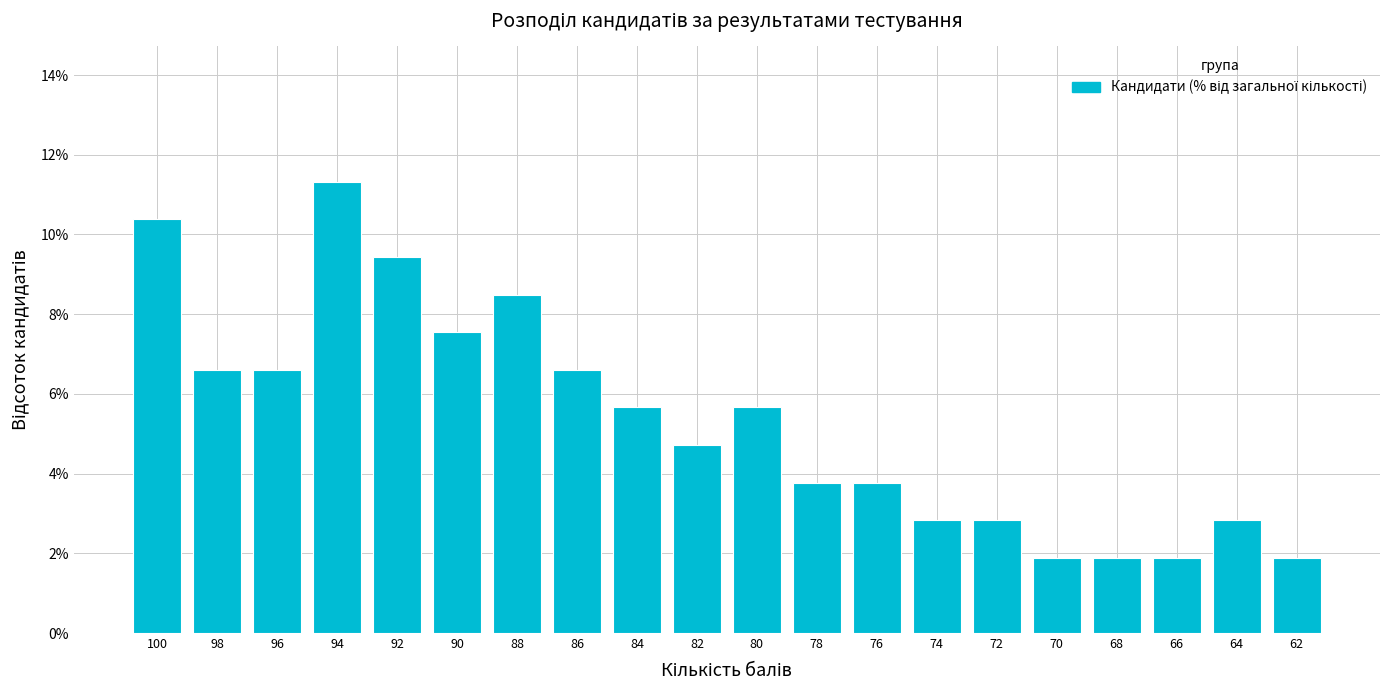

How many bars are there in total?

20